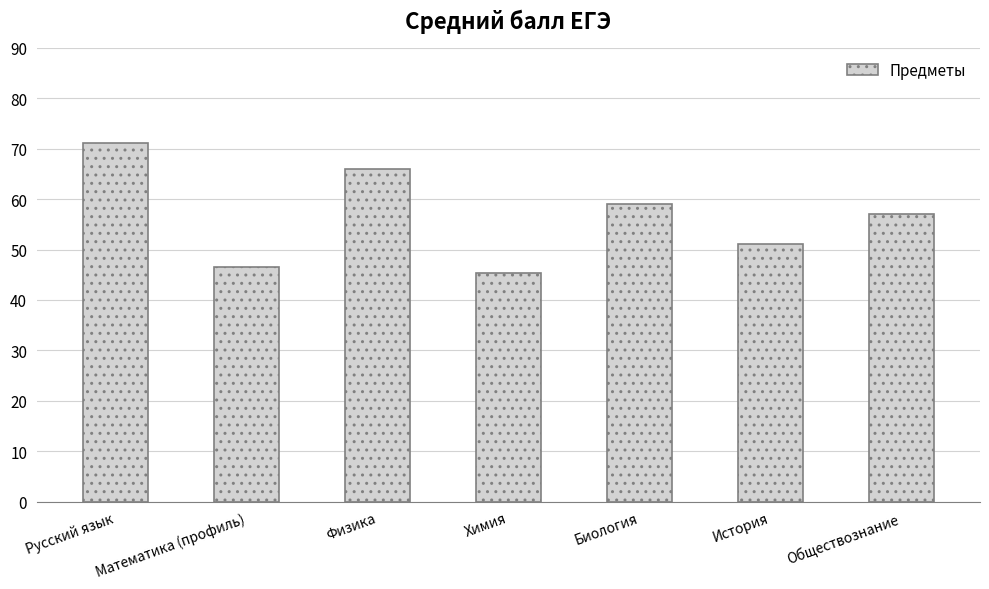

Are the bars horizontal?

No